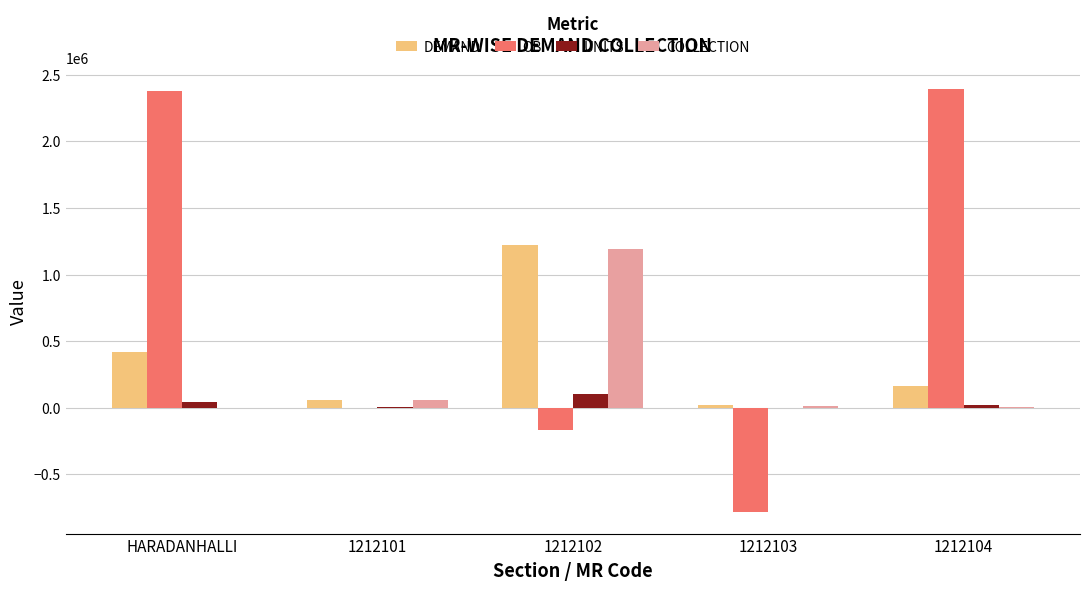

Does the chart contain stacked bars?

No